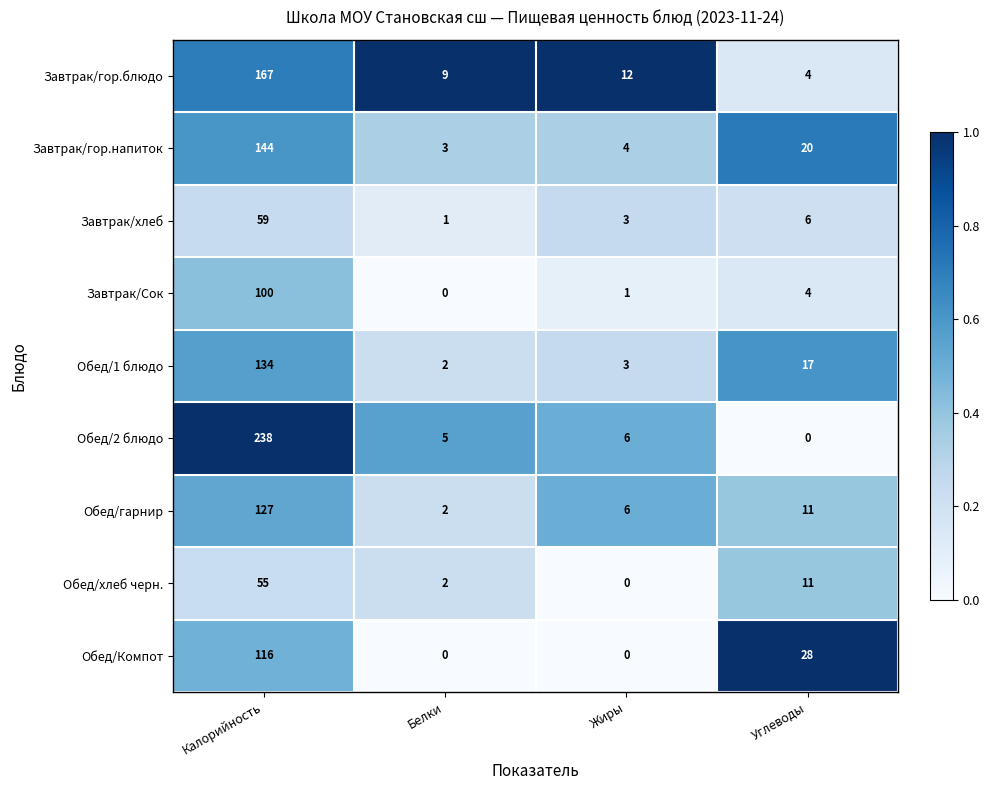

What is the difference between the maximum and minimum values in the Завтрак/Сок series?

100